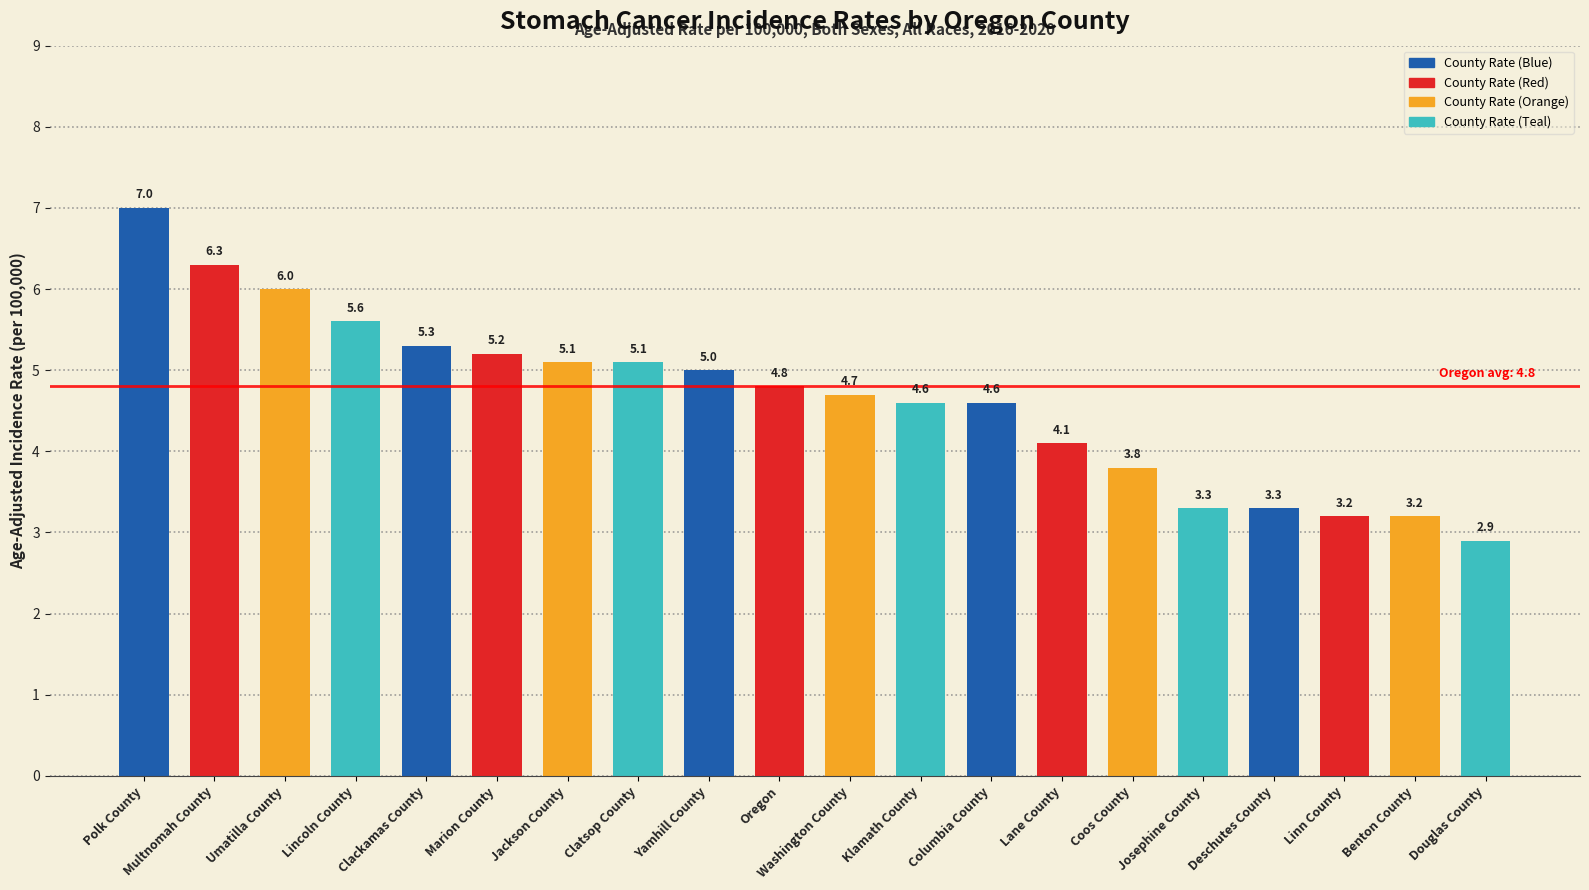

Reading left to right, list all the values displayed in this chart.

Polk County=7.0	Multnomah County=6.3	Umatilla County=6.0	Lincoln County=5.6	Clackamas County=5.3	Marion County=5.2	Jackson County=5.1	Clatsop County=5.1	Yamhill County=5.0	Oregon=4.8	Washington County=4.7	Klamath County=4.6	Columbia County=4.6	Lane County=4.1	Coos County=3.8	Josephine County=3.3	Deschutes County=3.3	Linn County=3.2	Benton County=3.2	Douglas County=2.9